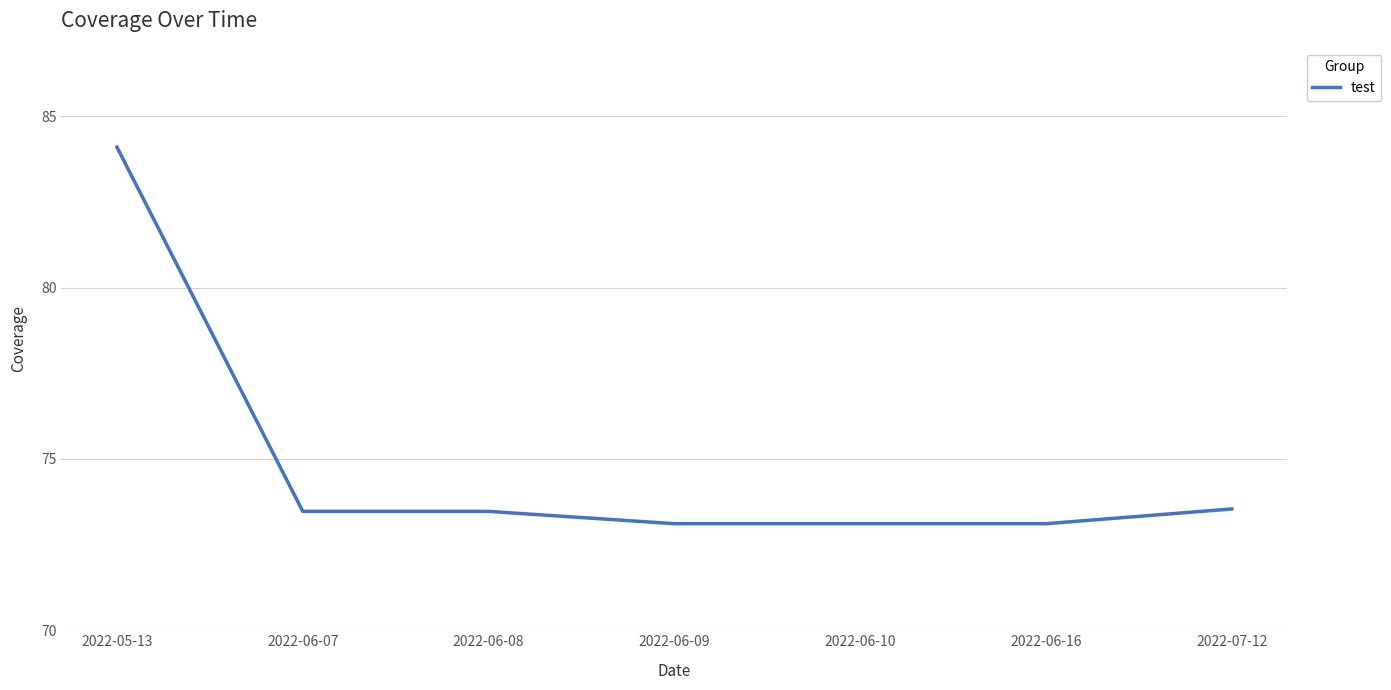

Reading left to right, what are all the values shown in this chart?

84.1	73.5	73.5	73.1	73.1	73.1	73.5